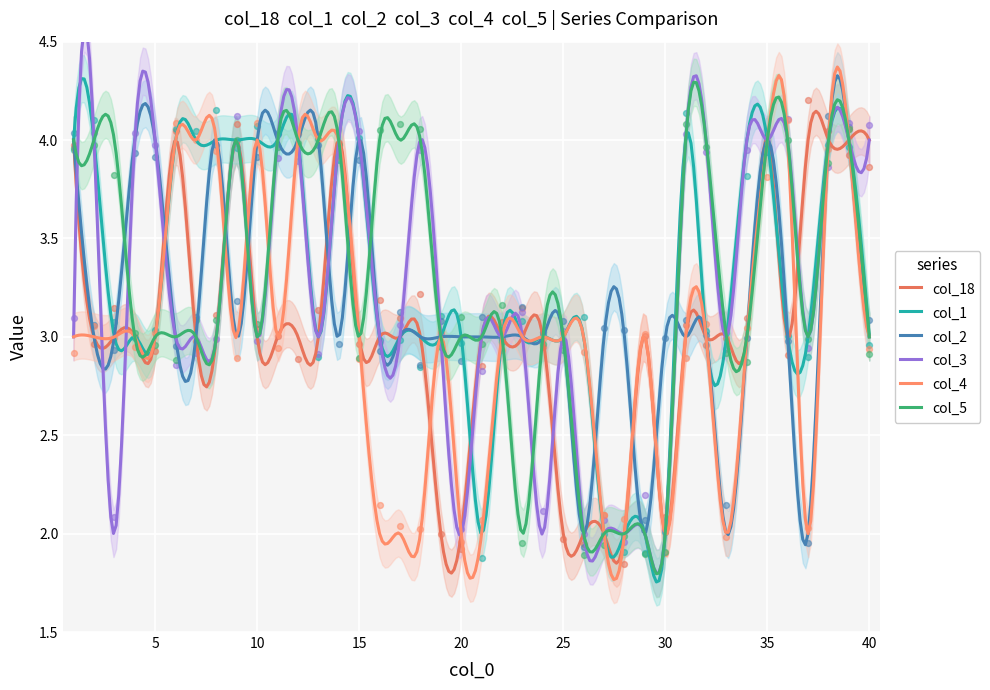

Is the value of col_5 at 19 greater than the value of col_4 at 12?

No